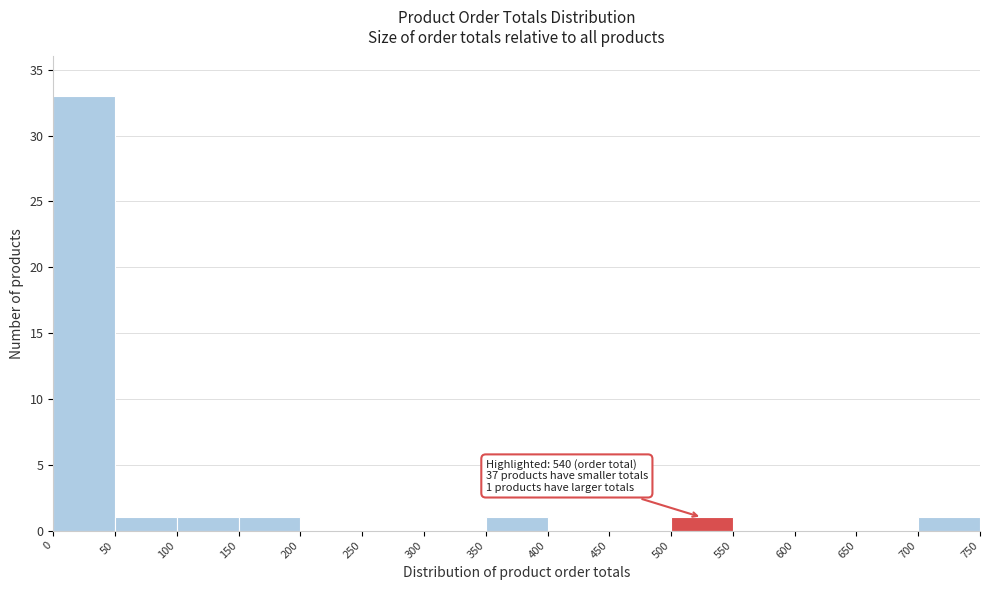

Over which range of the x-axis is the bar tallest?

0 to 50